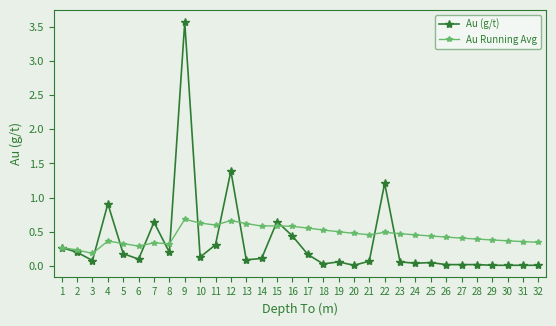

Which series has the largest range (max minus min)?

Au (g/t)